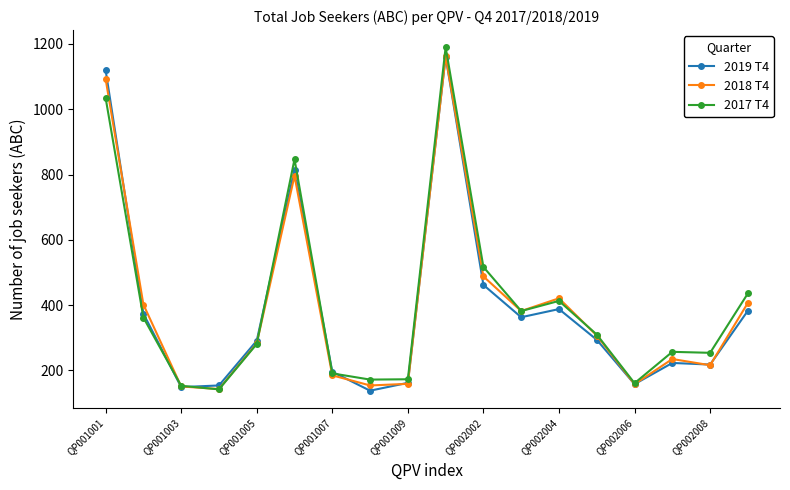

What is the value of the 2019 T4 point at the 8th from the left?

138